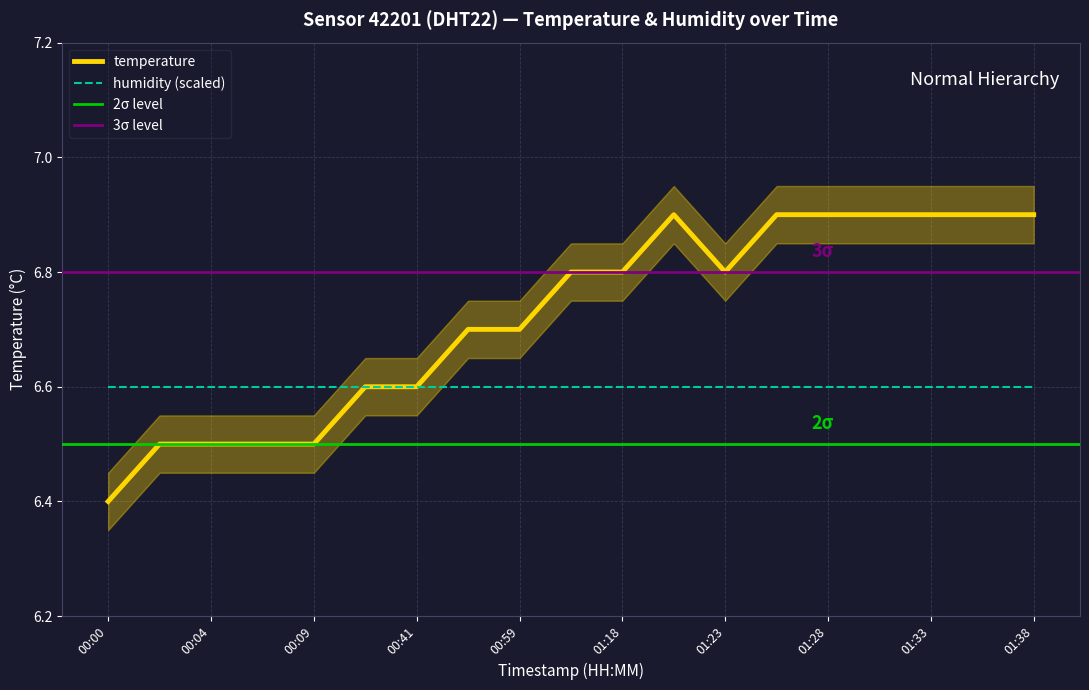

How many points are higher than both their immediate neighbors (excluding endpoints)?

1